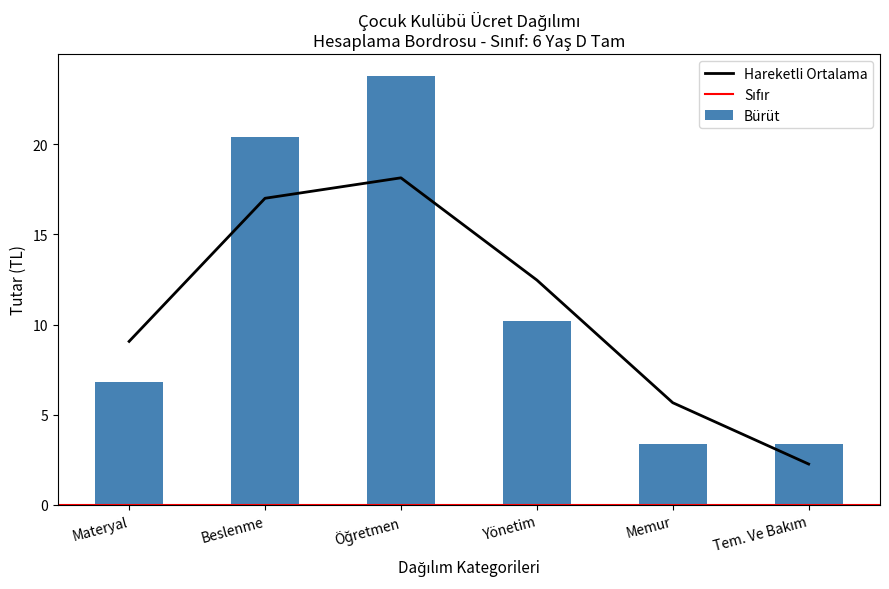

Rank the categories by value from highest to lowest.

Öğretmen, Beslenme, Yönetim, Materyal, Memur, Tem. Ve Bakım